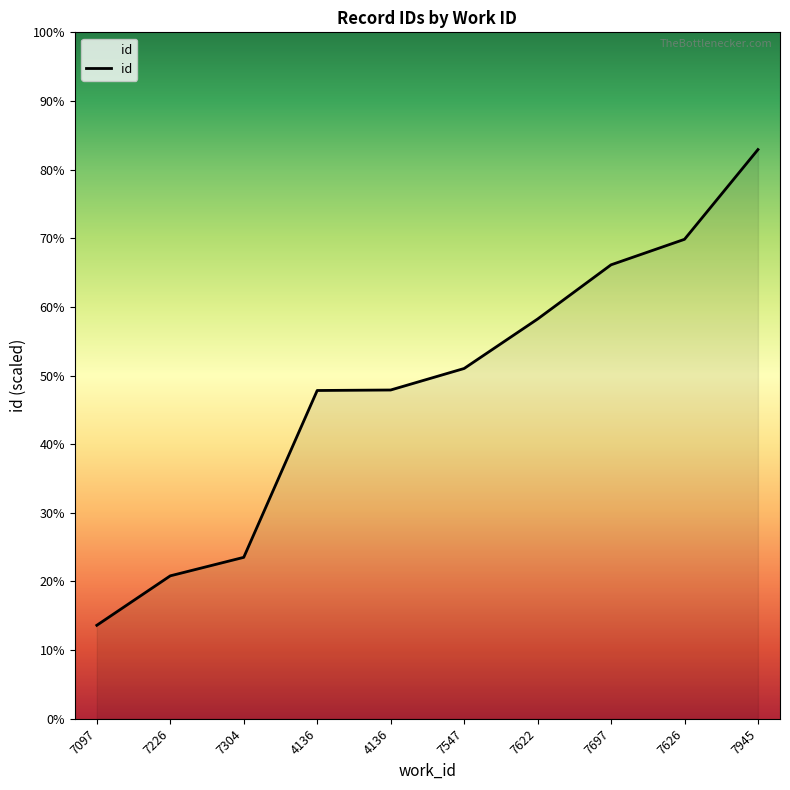

Is it true that the value at 7097 is 19197?

True